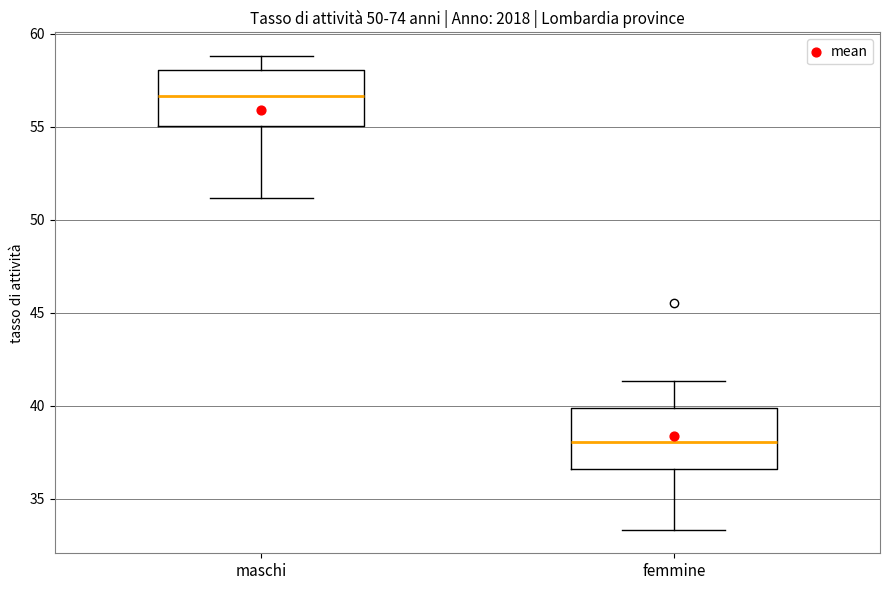

Reading left to right, transcribe this box plot: for each box, give where its median line is, the range the box spans, and where its two whiskers end, as read against the y-axis. The values are not printed on the chart, so give them approximately, as read against the axis.

maschi: median 56.5, box 55.0 to 58.0, whiskers 51.0 to 59.0
femmine: median 38.0, box 36.5 to 40.0, whiskers 33.5 to 41.5